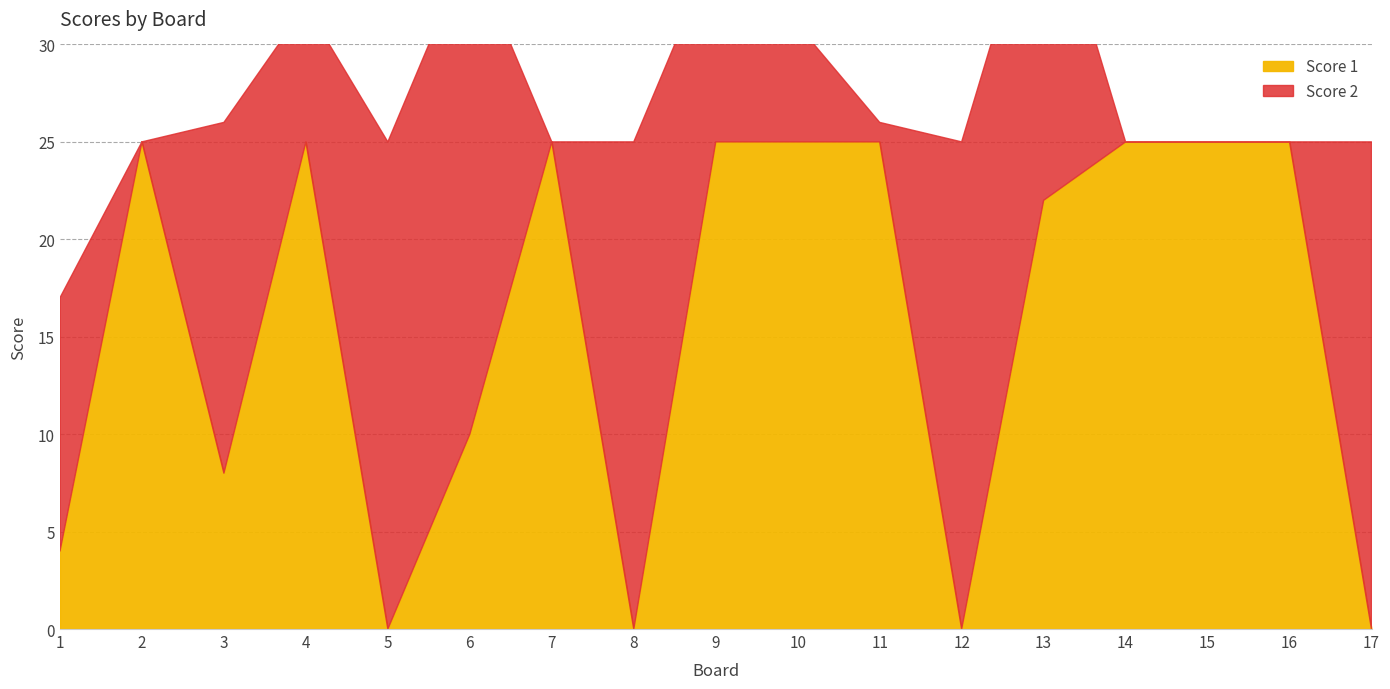

At which label does Score 1 reach its peak?

2